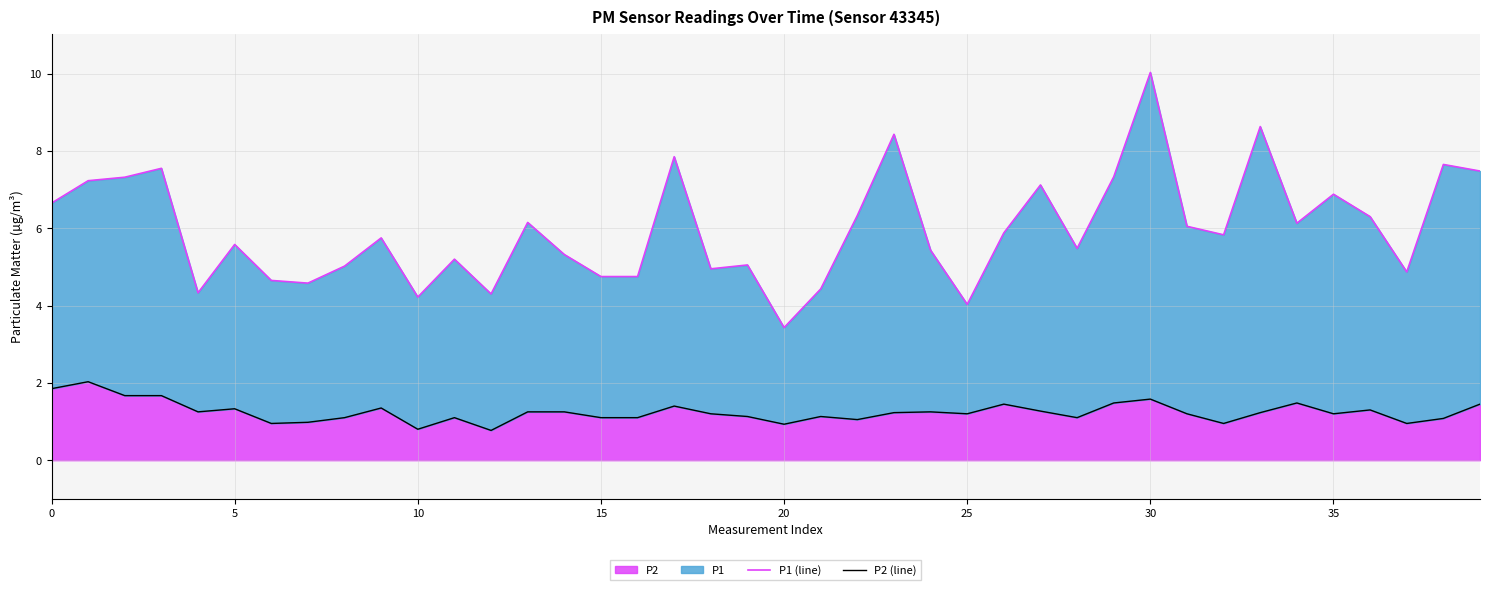

Which series has the largest total across all categories?

P1 (line)